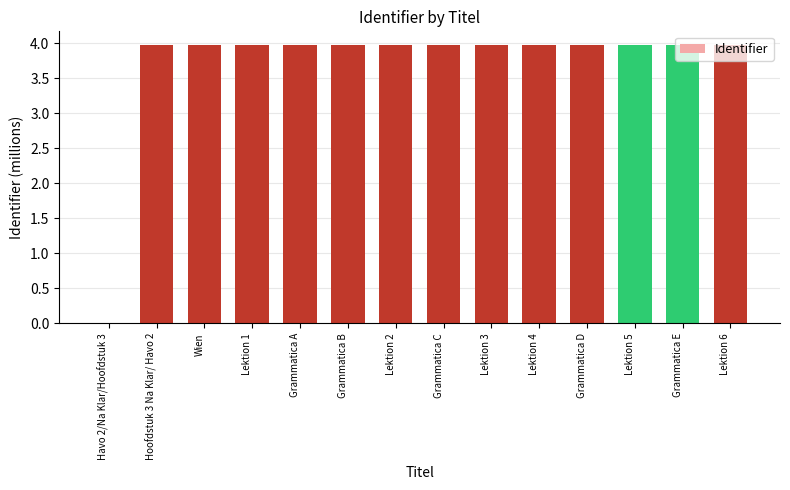

What is the sum of the values at Hoofdstuk 3 Na Klar/ Havo 2 and Lektion 3?

7.9